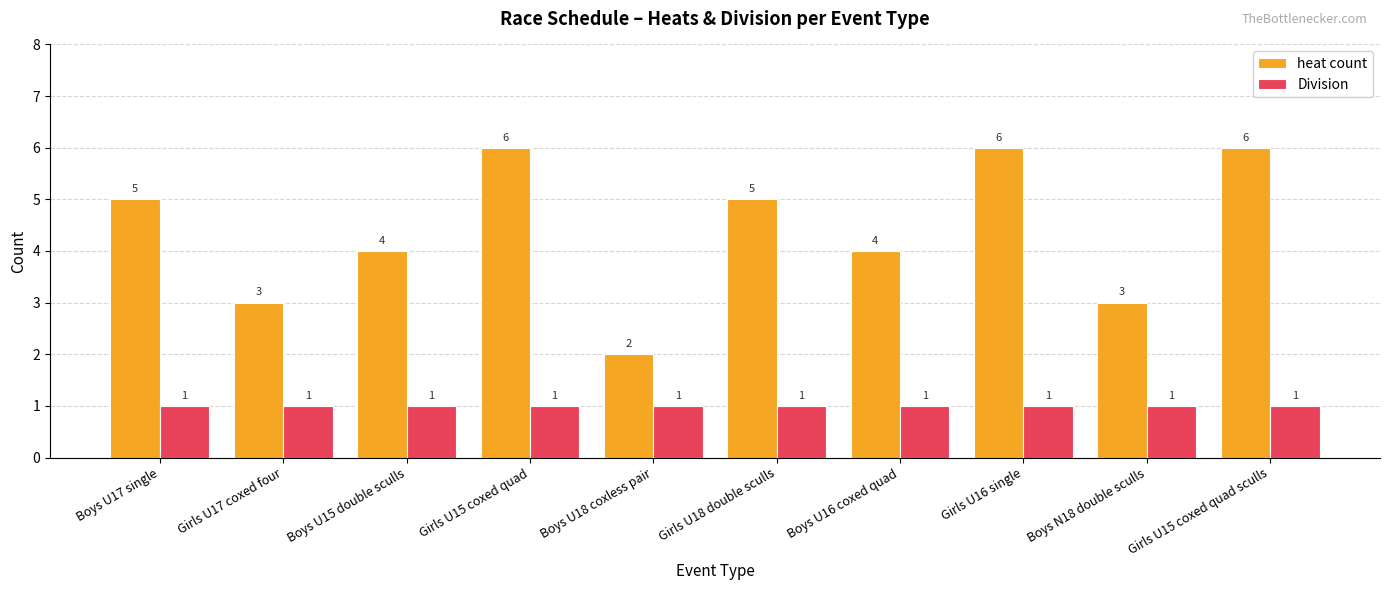

What is the label of the 10th bar from the right?

Boys U17 single